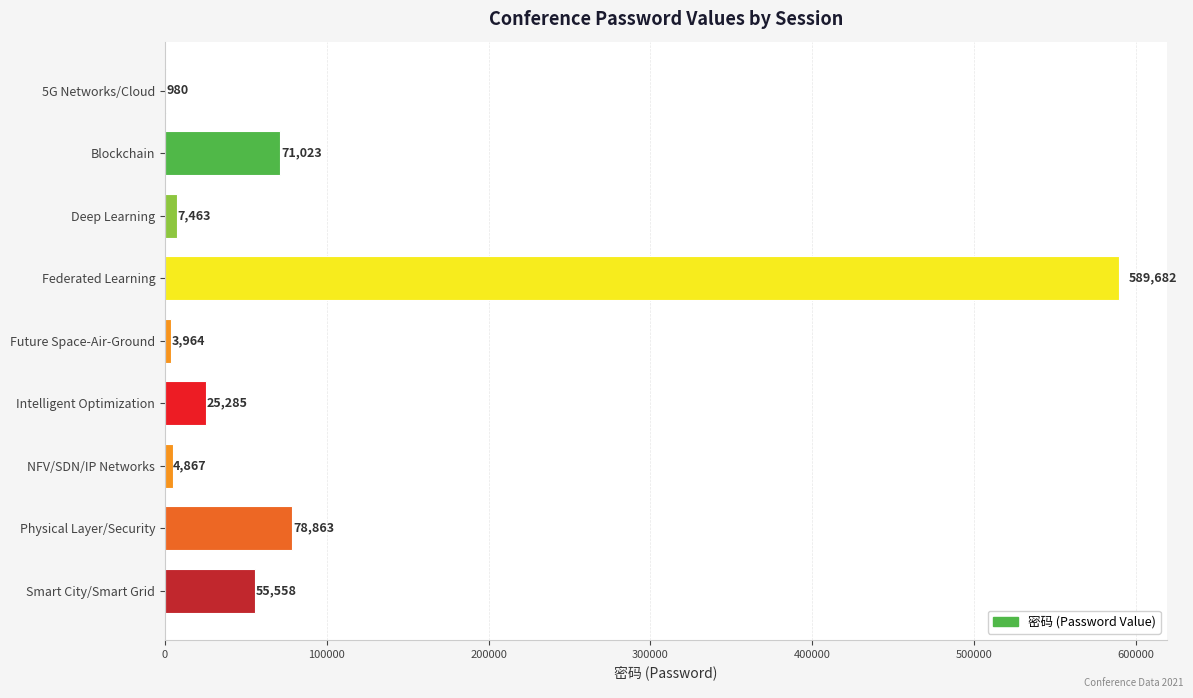

What is the greatest value displayed?

589682